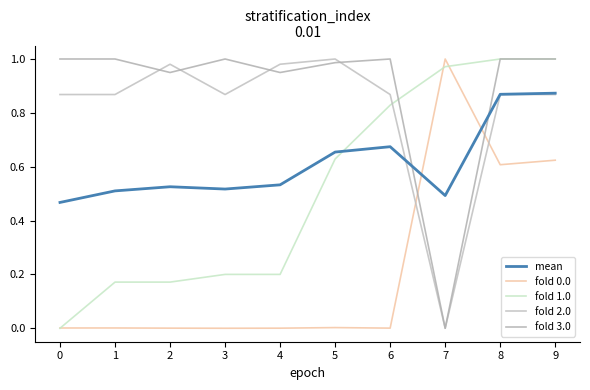

True or false: fold 3.0 has more than 0 points higher than both neighbors.

True